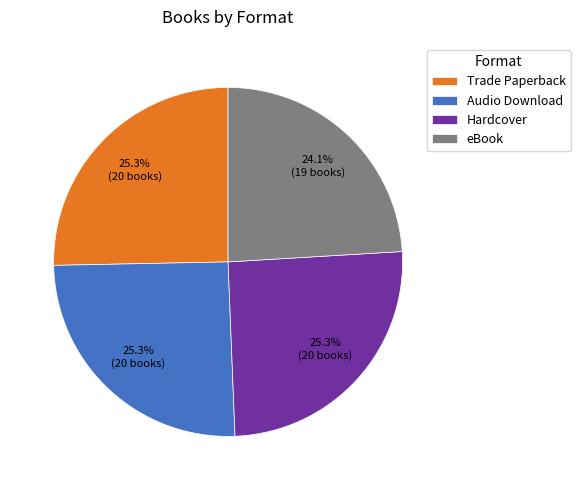

Does Audio Download account for over 50% of the chart?

No